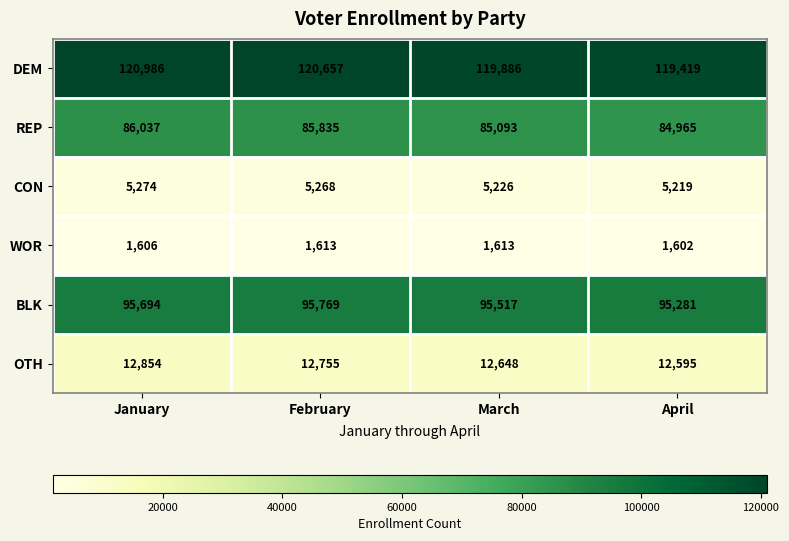

What is the difference between the maximum and minimum values in the DEM series?

1567